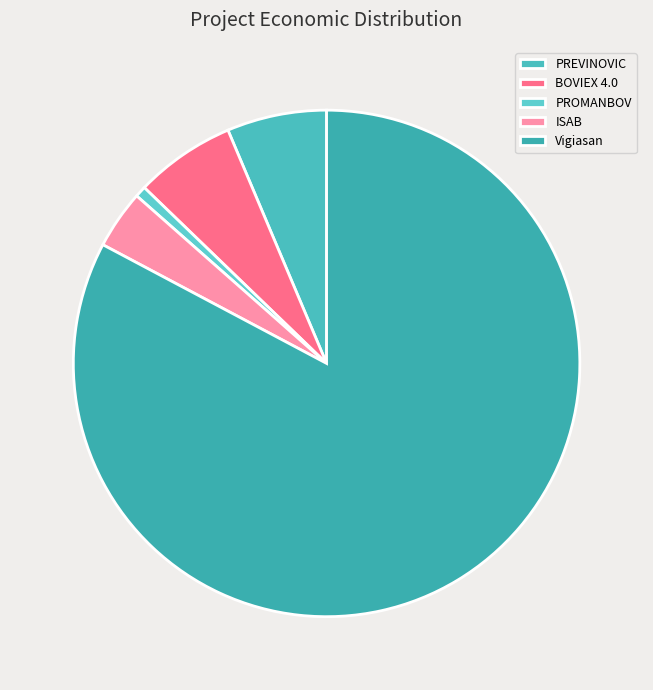

To the nearest percent, what is the difference between the largest and smallest slice percentages?

82%